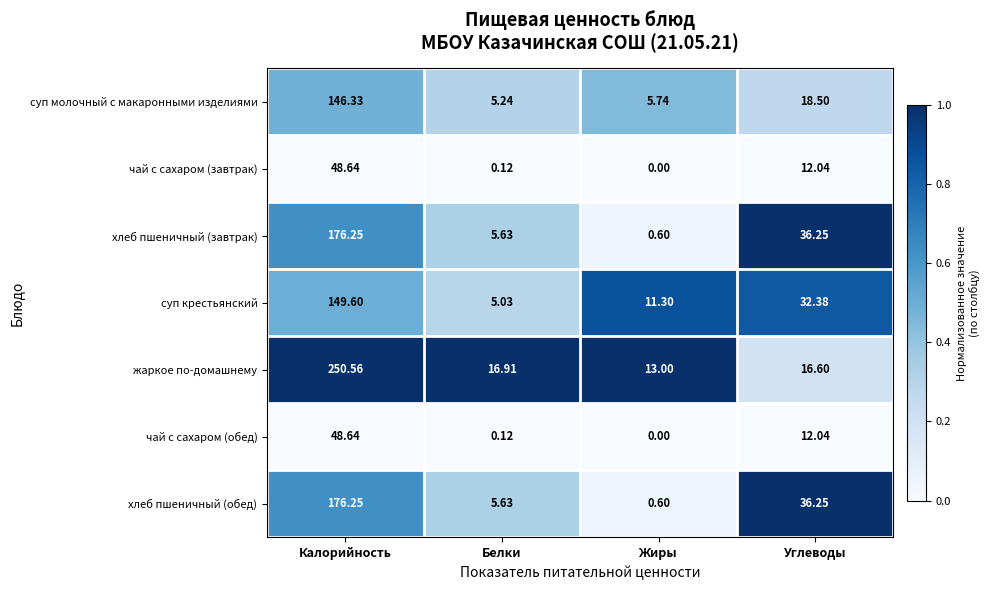

At which category does the chart reach its minimum across all series?

Жиры